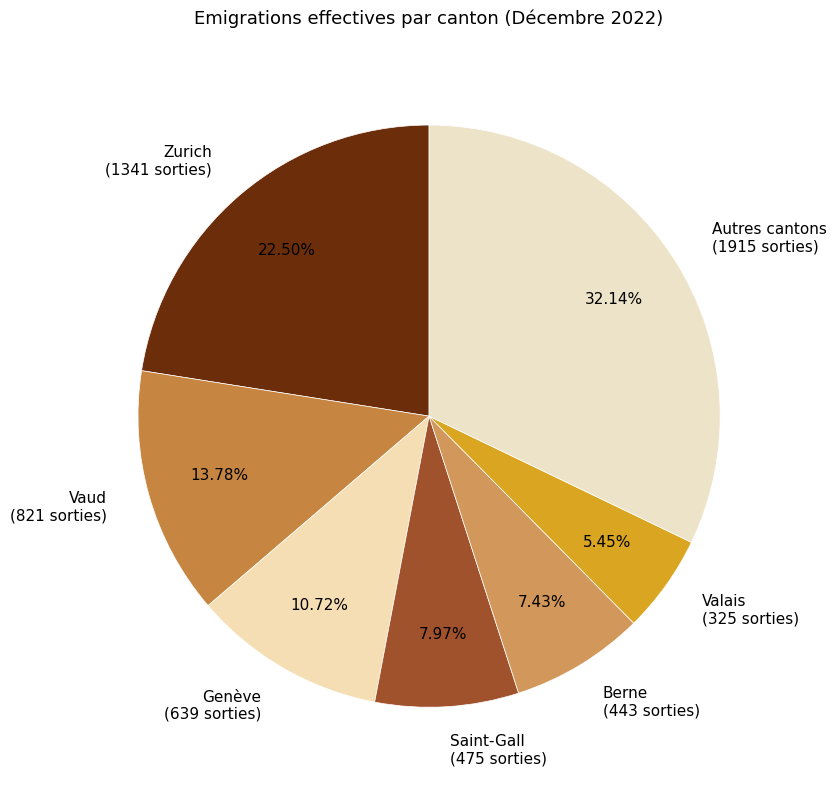

Is Saint-Gall (475 sorties) the majority of the pie?

No